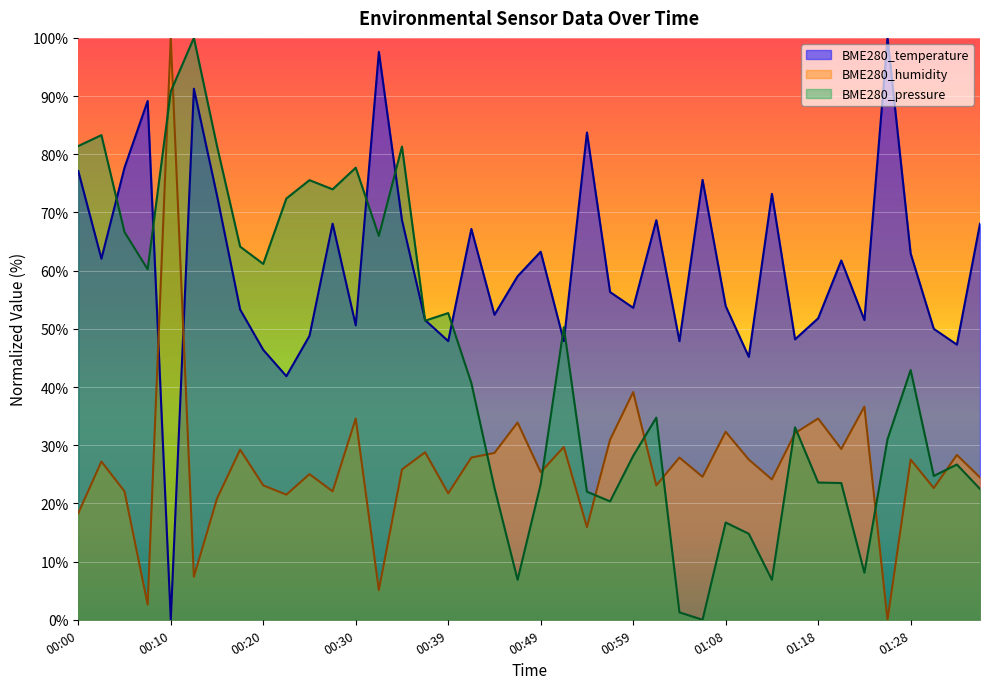

Reading right to left, list all the values displayed in this chart.

BME280_temperature: 01:35=68.1	01:33=47.3	01:30=50.0	01:28=63.0	01:25=100.0	01:23=51.5	01:21=61.7	01:18=51.8	01:16=48.2	01:13=73.2	01:11=45.2	01:08=53.9	01:06=75.6	01:04=47.9	01:01=68.7	00:59=53.6	00:56=56.3	00:54=83.7	00:51=47.9	00:49=63.3	00:47=59.0	00:44=52.4	00:42=67.2	00:39=47.9	00:37=51.5	00:34=68.7	00:32=97.6	00:30=50.6	00:27=68.1	00:25=48.8	00:22=41.9	00:20=46.4	00:17=53.3	00:15=72.9	00:13=91.3	00:10=0.0	00:08=89.2	00:05=77.7	00:03=62.0	00:00=77.1
BME280_humidity: 01:35=24.5	01:33=28.3	01:30=22.6	01:28=27.5	01:25=0.0	01:23=36.6	01:21=29.4	01:18=34.6	01:16=32.1	01:13=24.1	01:11=27.5	01:08=32.3	01:06=24.6	01:04=27.9	01:01=23.1	00:59=39.1	00:56=30.9	00:54=15.9	00:51=29.7	00:49=25.4	00:47=33.9	00:44=28.7	00:42=27.9	00:39=21.7	00:37=28.8	00:34=25.8	00:32=5.1	00:30=34.6	00:27=22.1	00:25=25.0	00:22=21.5	00:20=23.1	00:17=29.2	00:15=20.8	00:13=7.4	00:10=100.0	00:08=2.6	00:05=22.1	00:03=27.2	00:00=18.3
BME280_pressure: 01:35=22.5	01:33=26.7	01:30=24.7	01:28=42.9	01:25=31.0	01:23=8.1	01:21=23.5	01:18=23.6	01:16=33.1	01:13=6.9	01:11=14.8	01:08=16.7	01:06=0.0	01:04=1.3	01:01=34.7	00:59=28.2	00:56=20.3	00:54=22.0	00:51=50.3	00:49=23.3	00:47=6.9	00:44=22.7	00:42=40.7	00:39=52.7	00:37=51.4	00:34=81.3	00:32=66.0	00:30=77.7	00:27=74.0	00:25=75.6	00:22=72.4	00:20=61.2	00:17=64.1	00:15=81.4	00:13=100.0	00:10=90.8	00:08=60.2	00:05=66.6	00:03=83.3	00:00=81.4